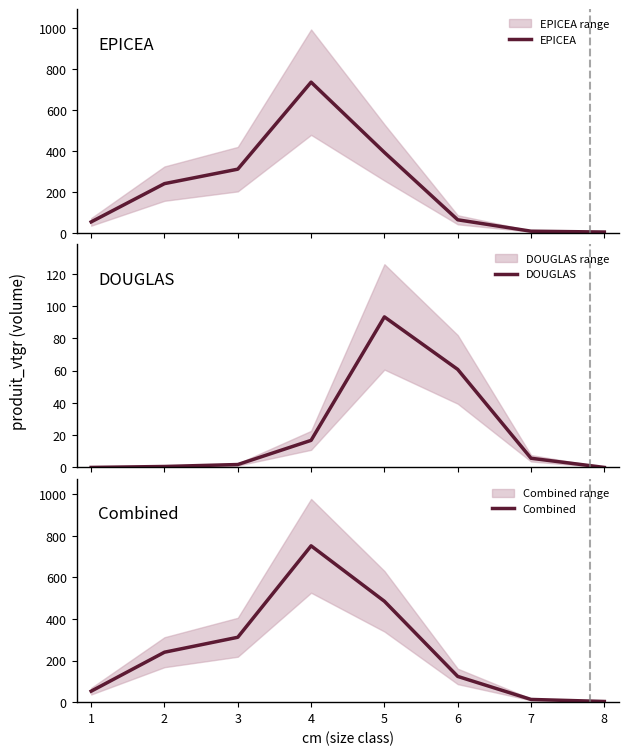

The value of Combined at 2 is 240.4. True or false?

True